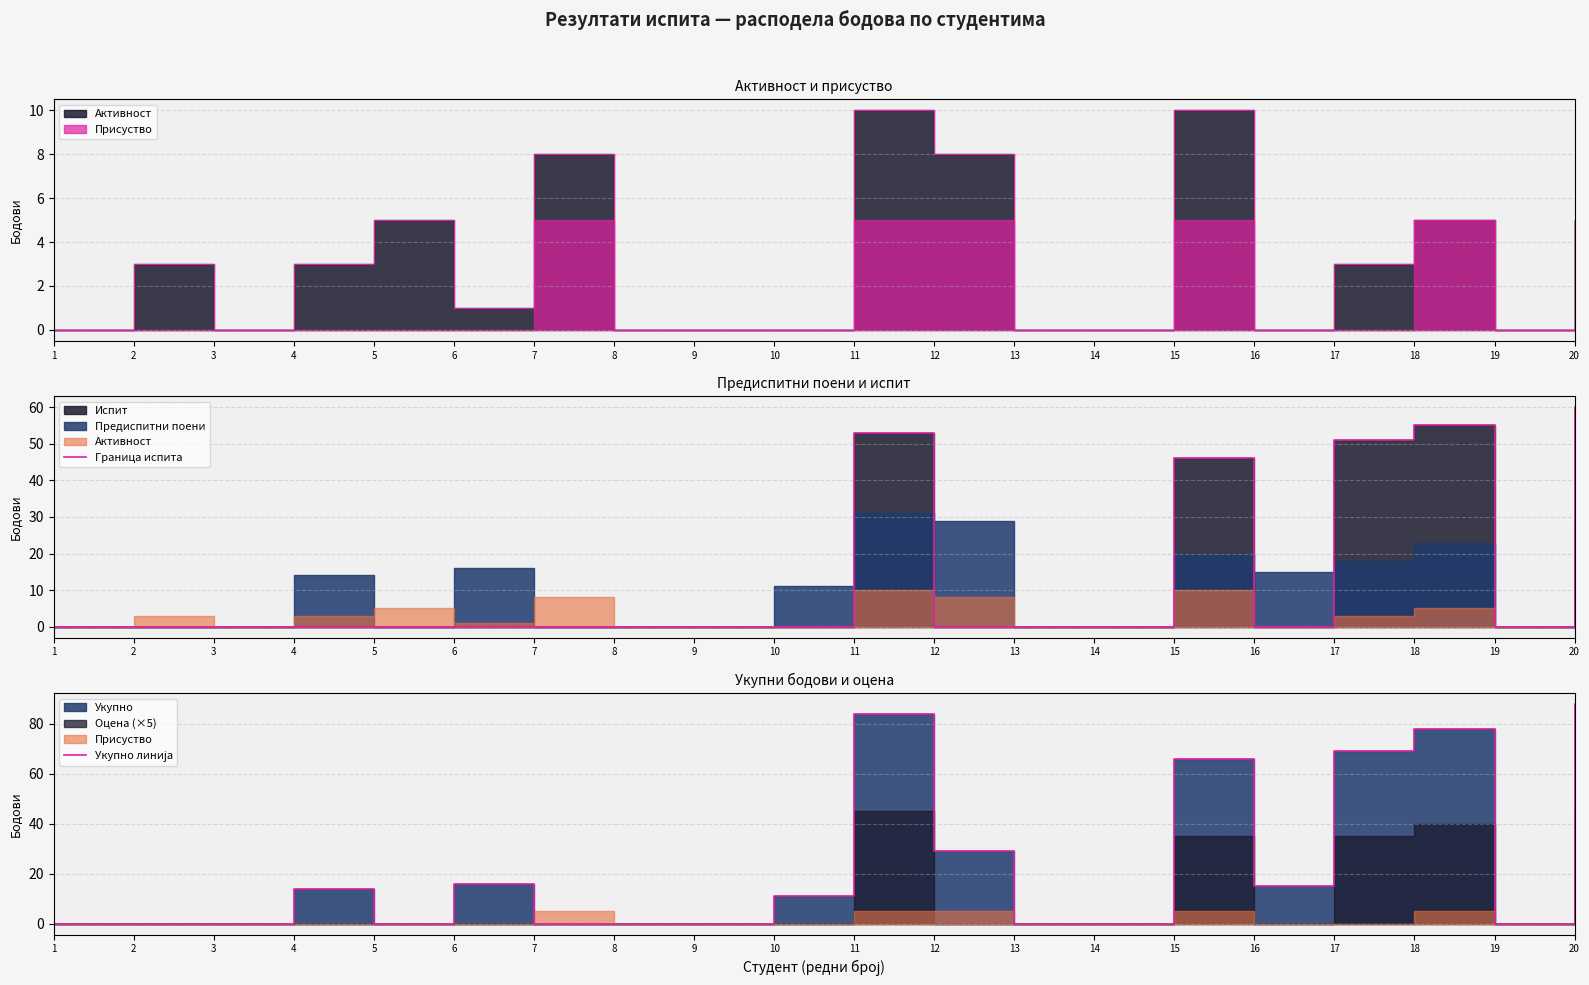

Which series has the largest total across all categories?

Укупно линија